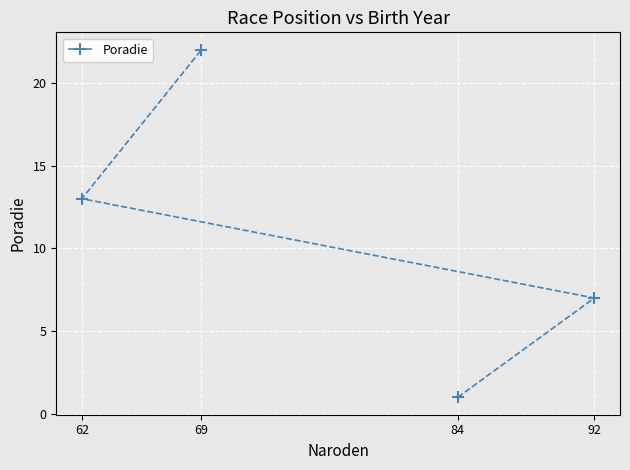

How many lines are shown in the chart?

1